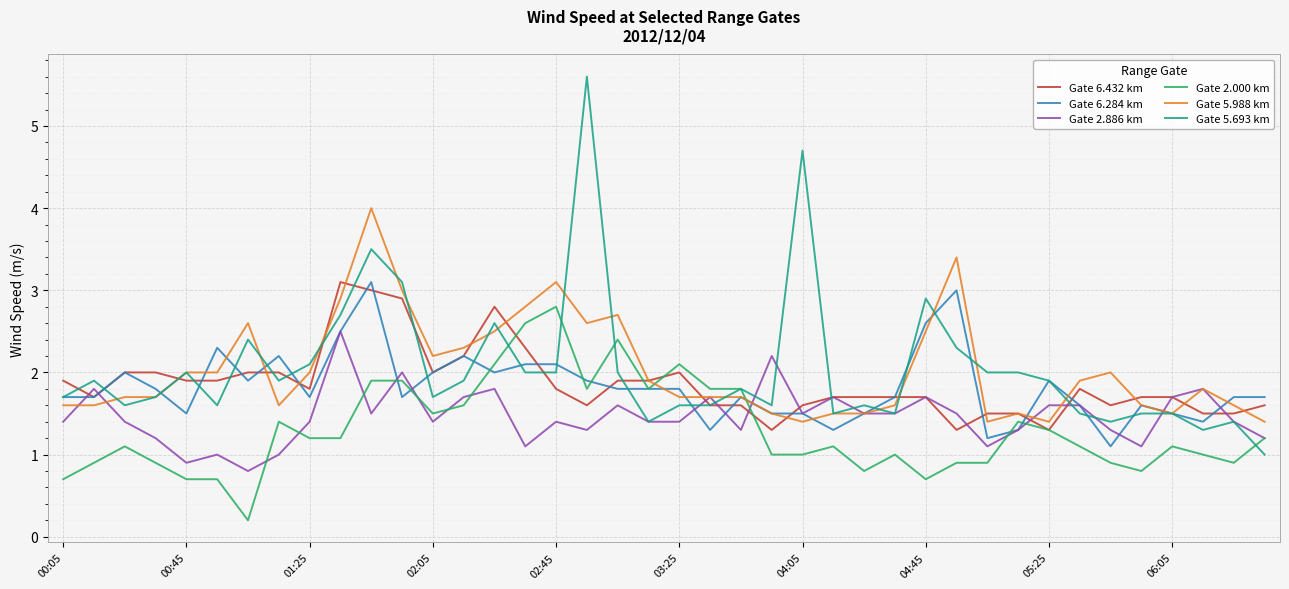

What is the highest value of the Gate 6.432 km series?

3.1